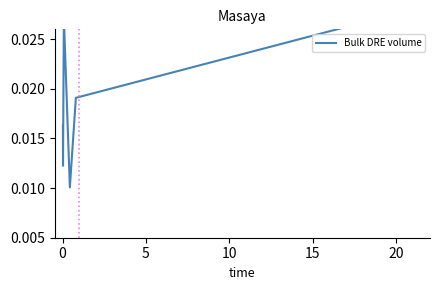

The chart shows a value of 0.0 at 25. True or false?

False